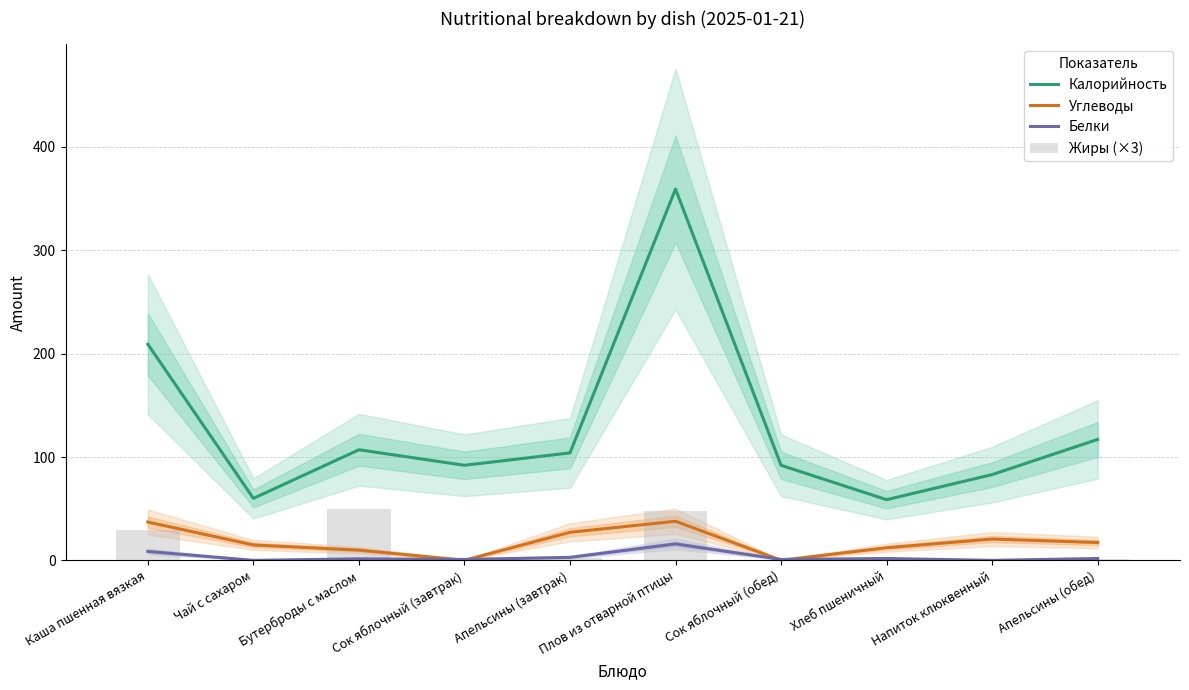

How many series are shown in this chart?

4